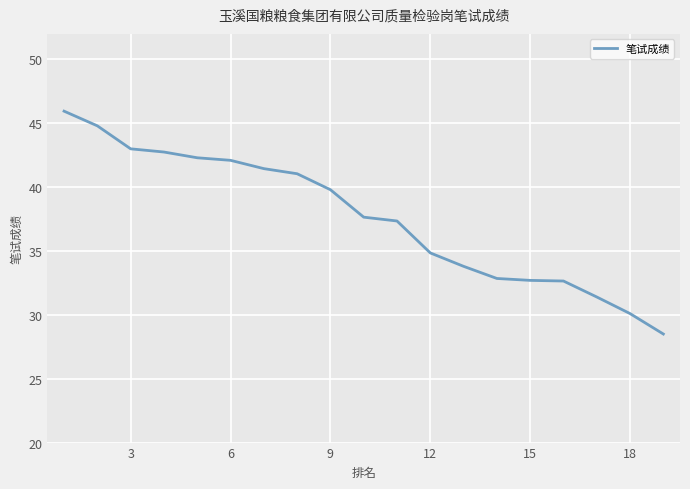

What is the maximum value shown in the chart?

46.0